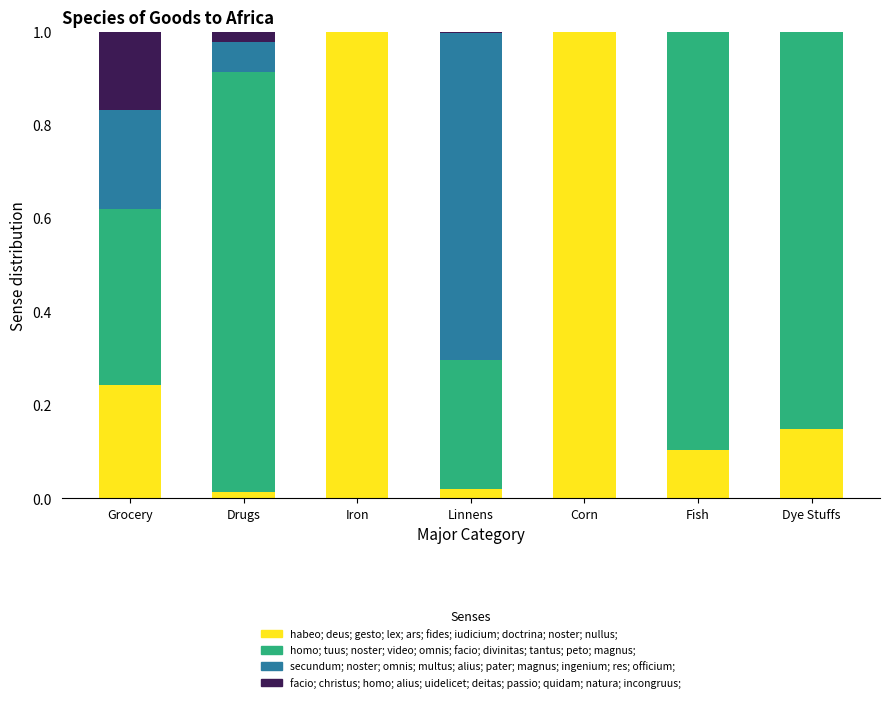

What is the maximum value for habeo; deus; gesto; lex; ars; fides; iudicium; doctrina; noster; nullus;?

1.0